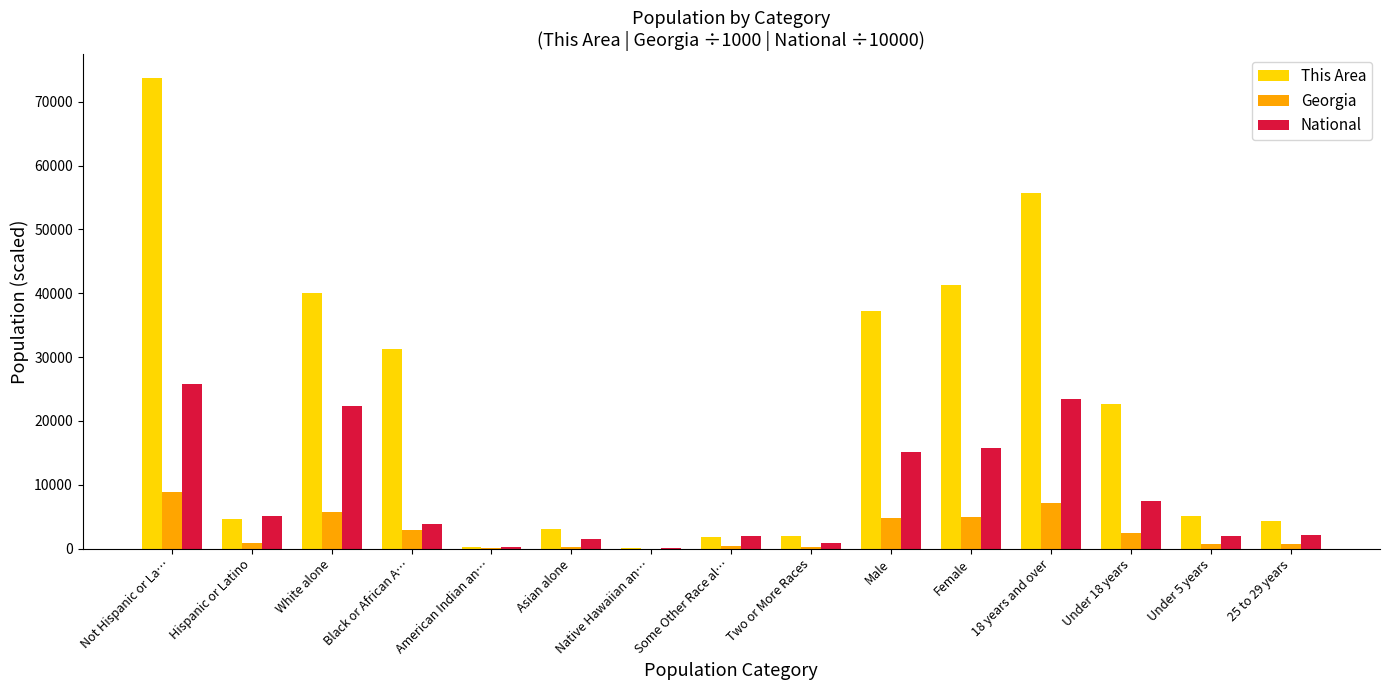

Which series has the largest total across all categories?

This Area